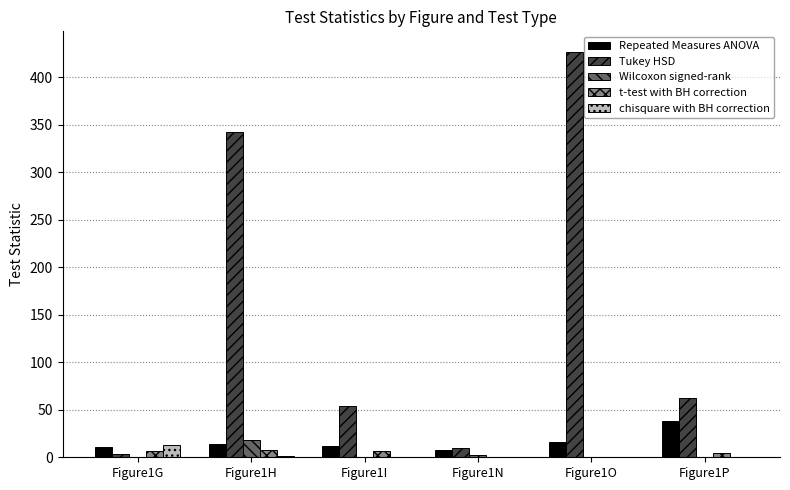

Is it true that Tukey HSD equals 342.0 at Figure1H?

True